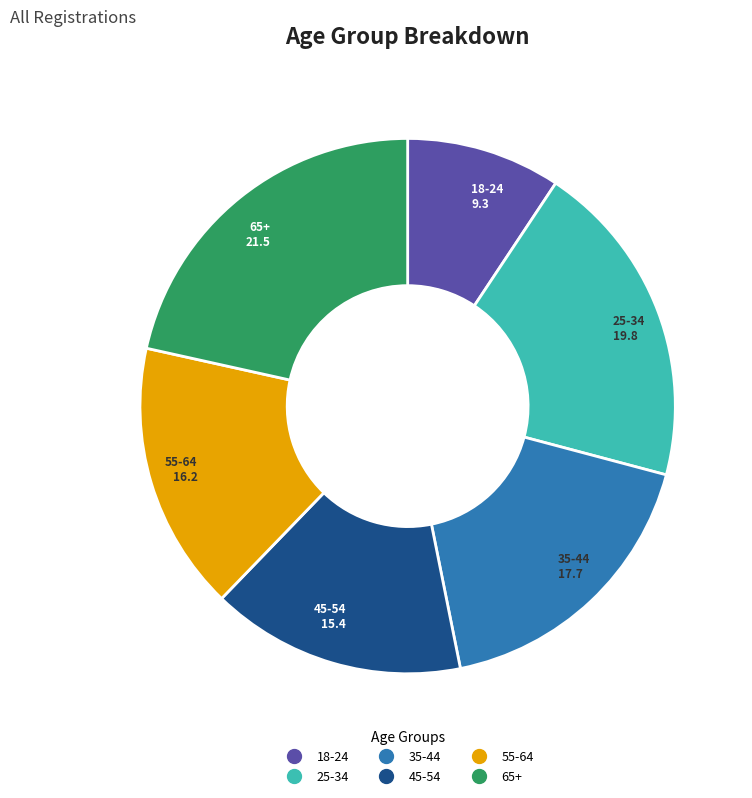

True or false: 65+ accounts for 22% of the total.

True